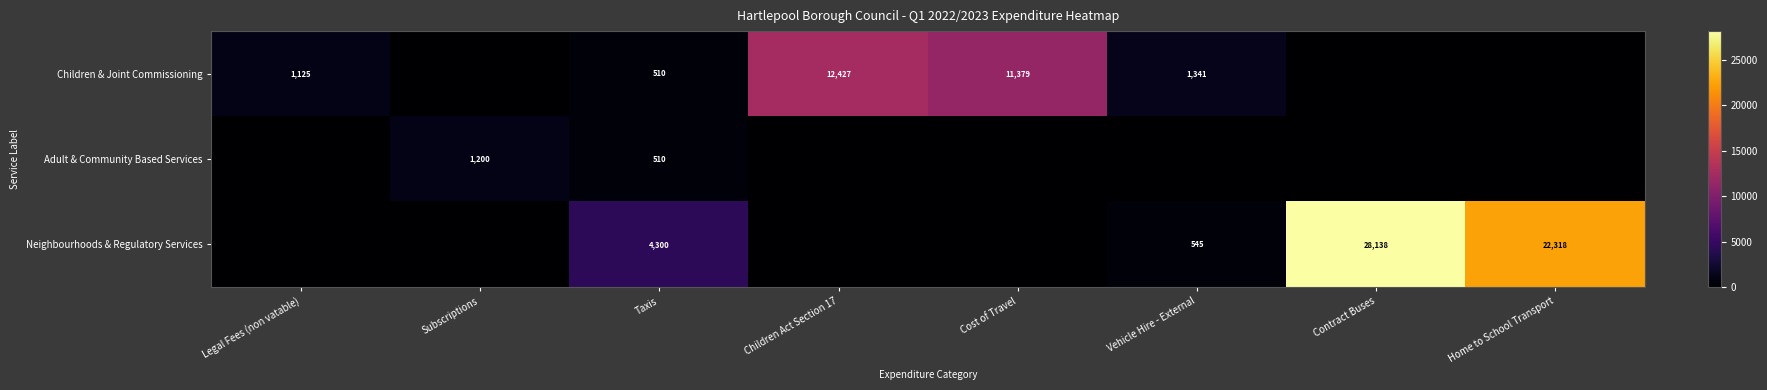

Is it true that Children & Joint Commissioning equals 11379 at Cost of Travel?

True